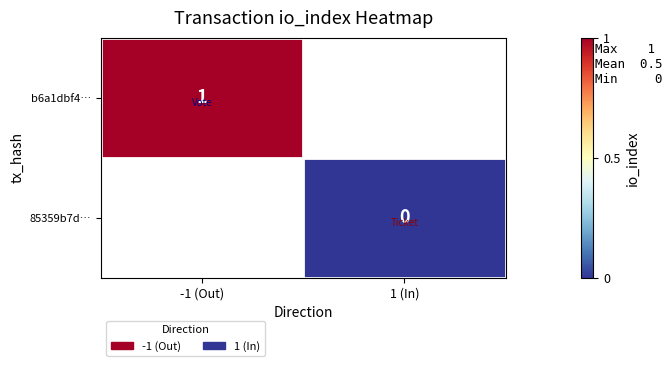

What is the greatest value displayed?

1.0